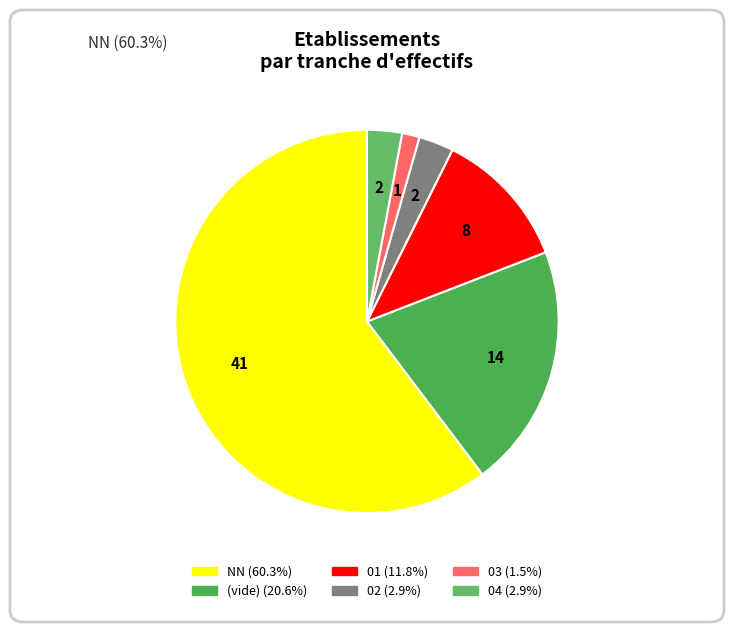

Count the number of slices in the pie.

6